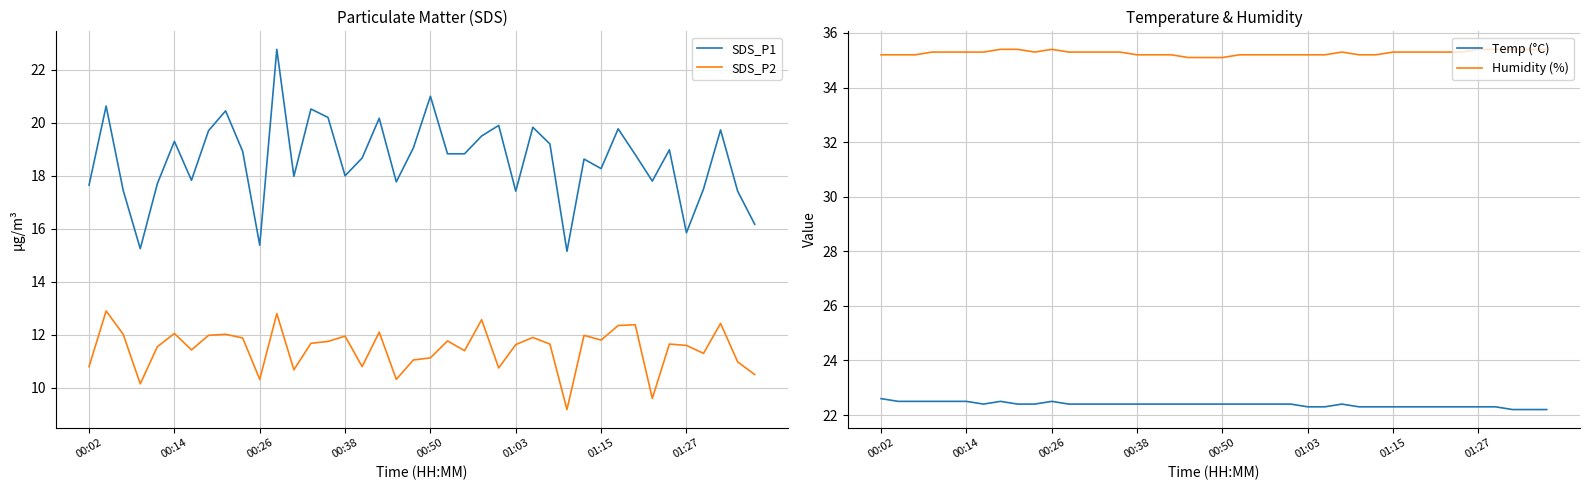

What is the difference between the SDS_P1 values at 39 and 37?

3.6